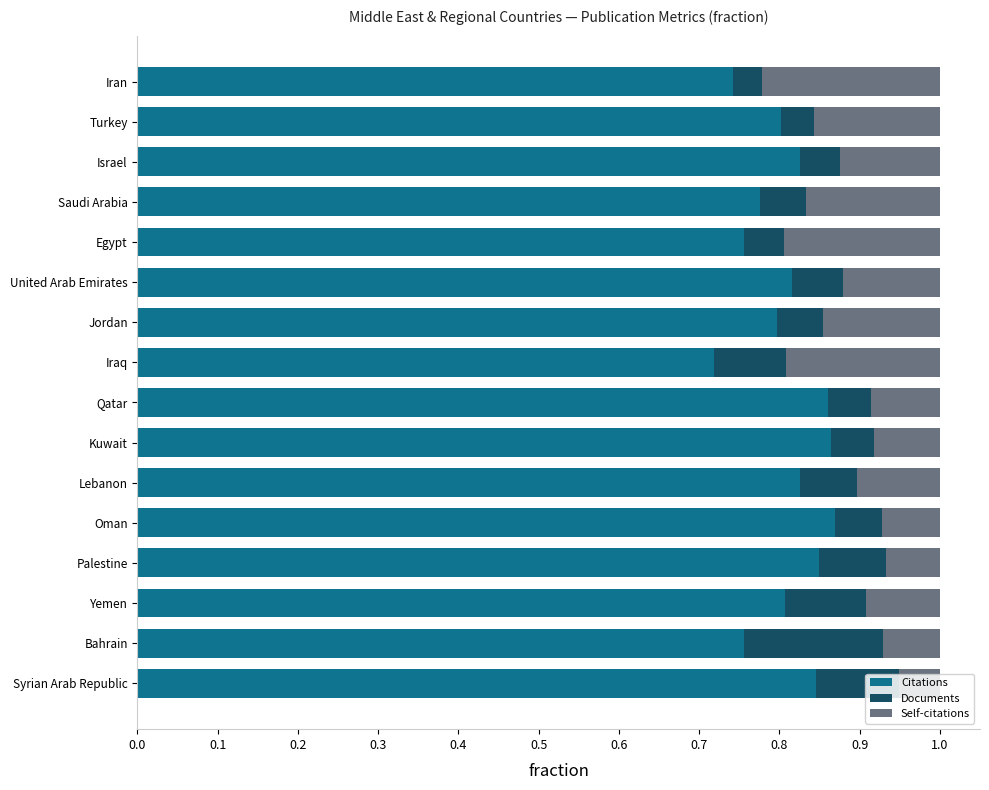

What is the total value across all series at Lebanon?

1.0